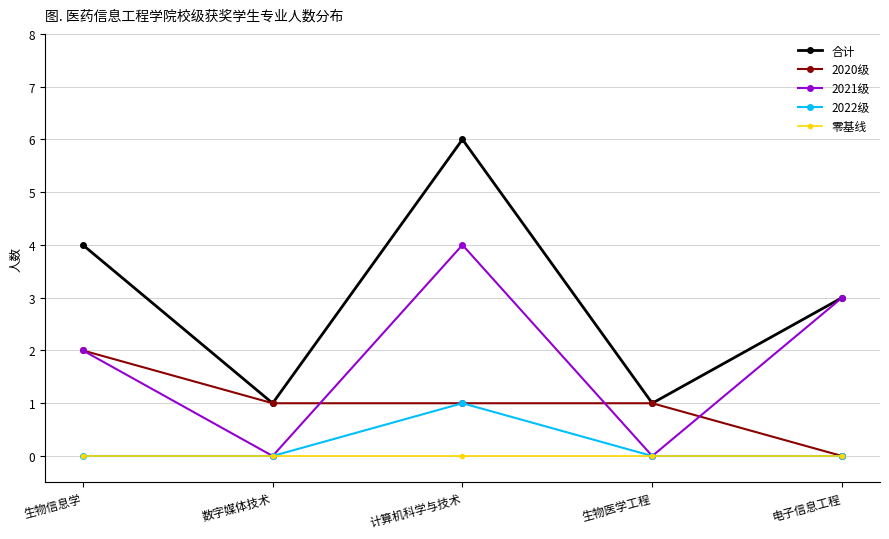

How many 2022级 values are between 0 and 1?

5